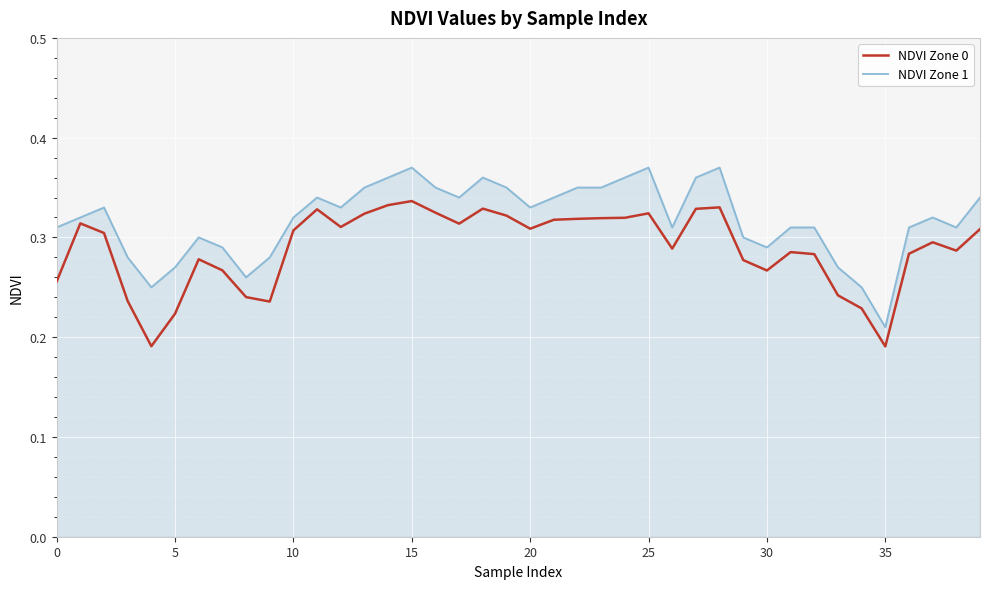

Rank the series by their maximum value, from lowest to highest.

NDVI Zone 0, NDVI Zone 1